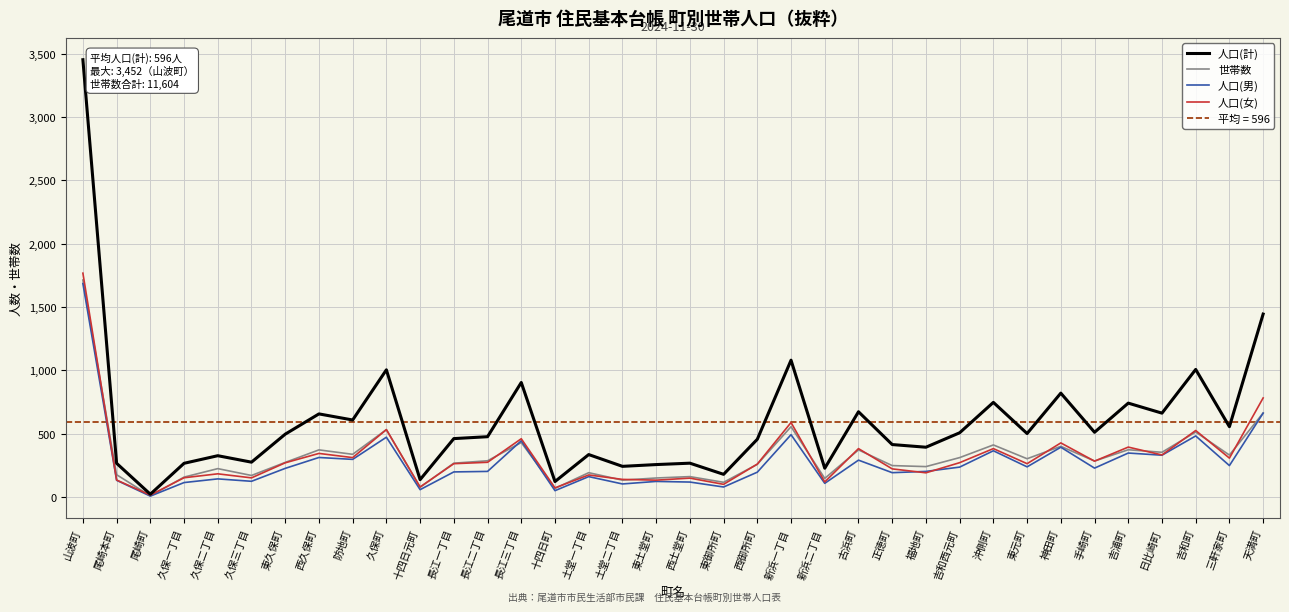

List the series in order of their peak value, highest first.

人口(計), 人口(女), 世帯数, 人口(男)